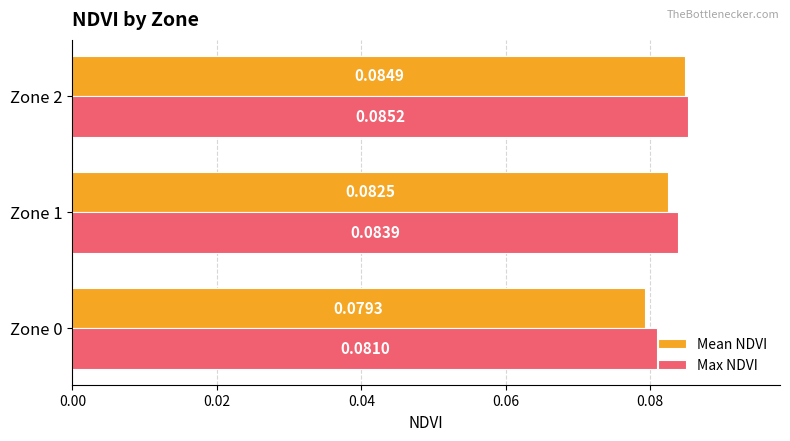

Which series has the largest total across all categories?

Max NDVI